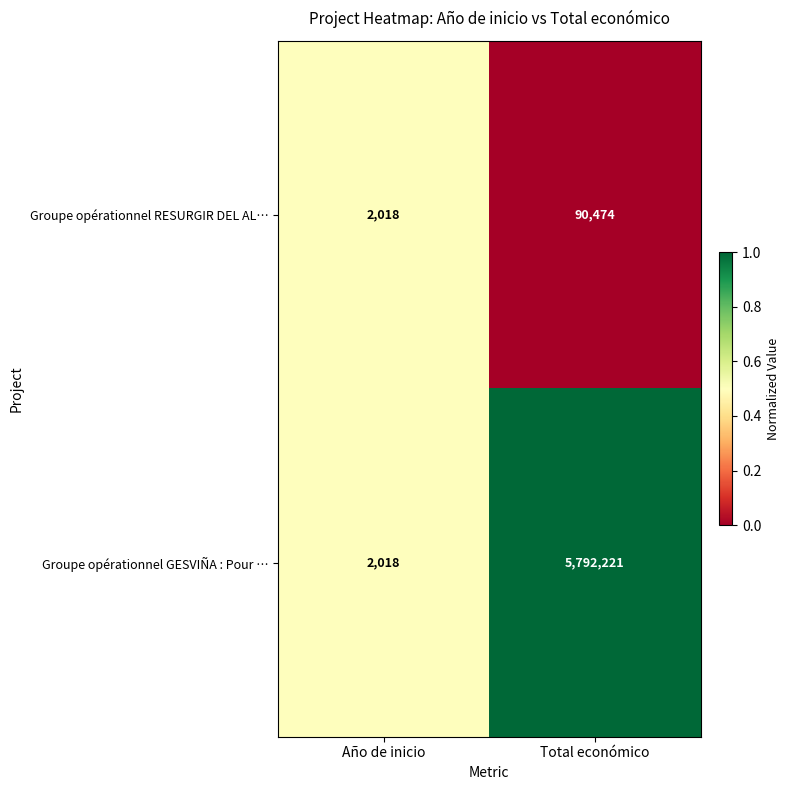

Which series has the largest total across all categories?

Groupe opérationnel GESVIÑA : Pour …